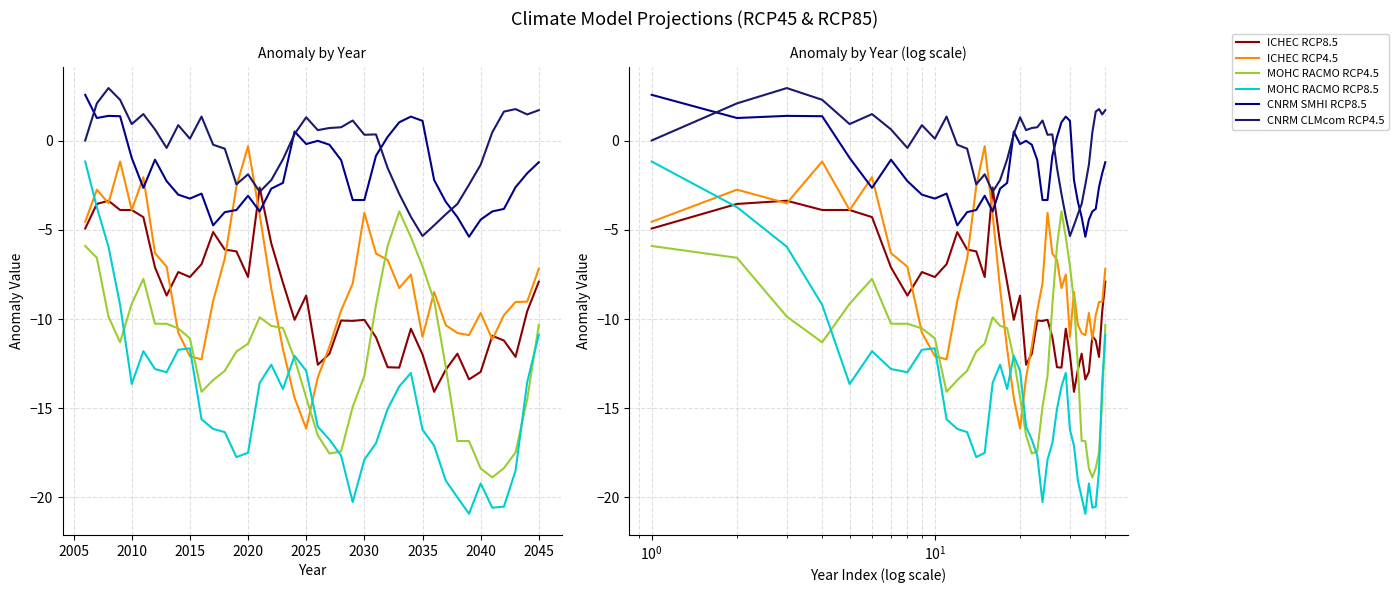

What is the value of the CNRM CLMcom RCP4.5 point at the 30th from the left?

-5.3